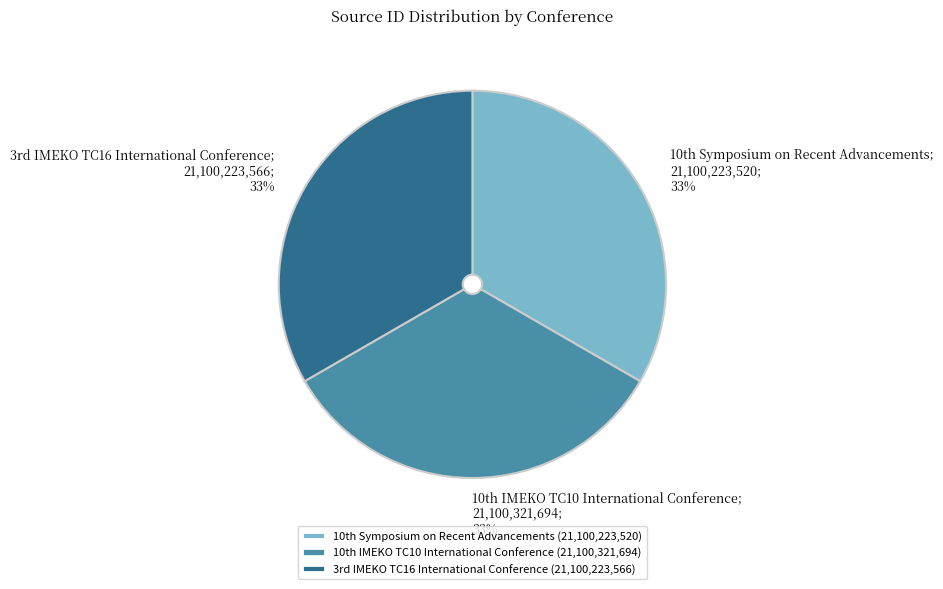

Is there a majority slice in this chart?

No